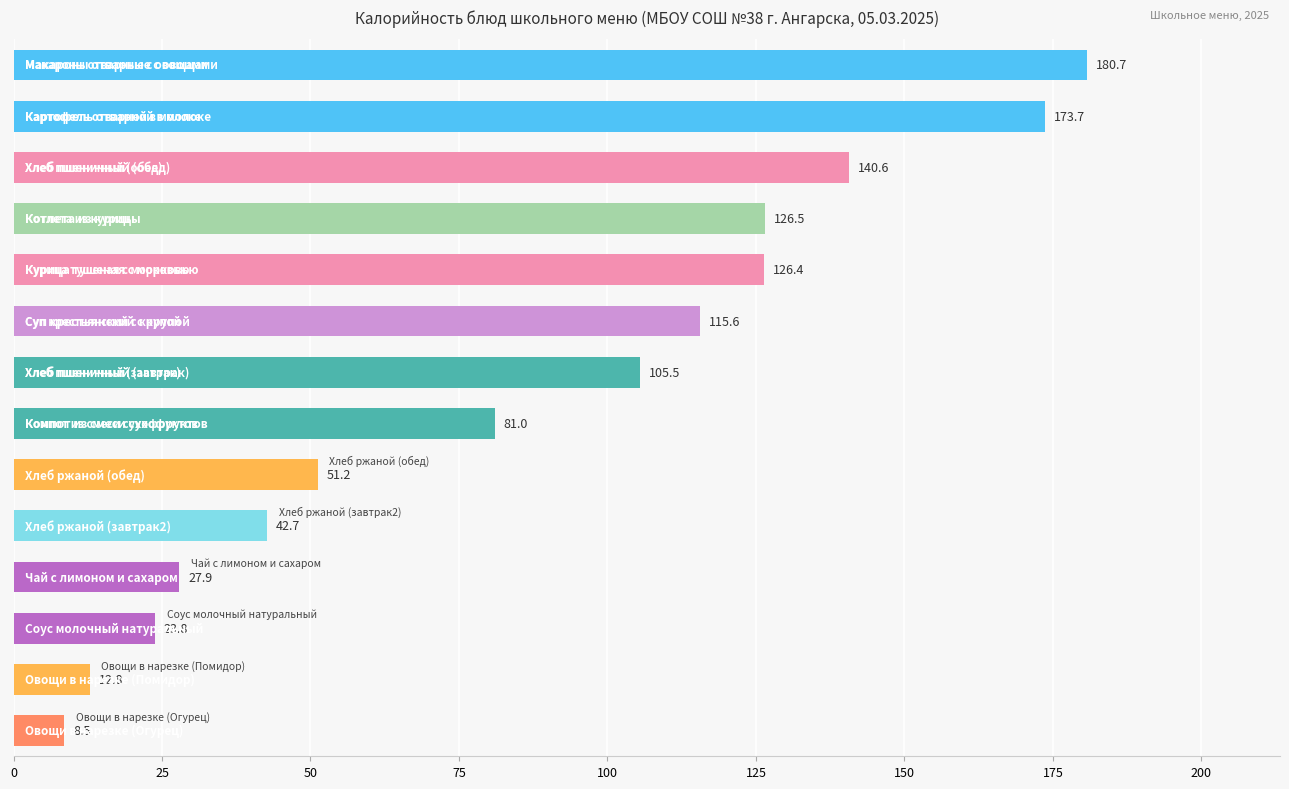

What is the maximum value shown in the chart?

180.7